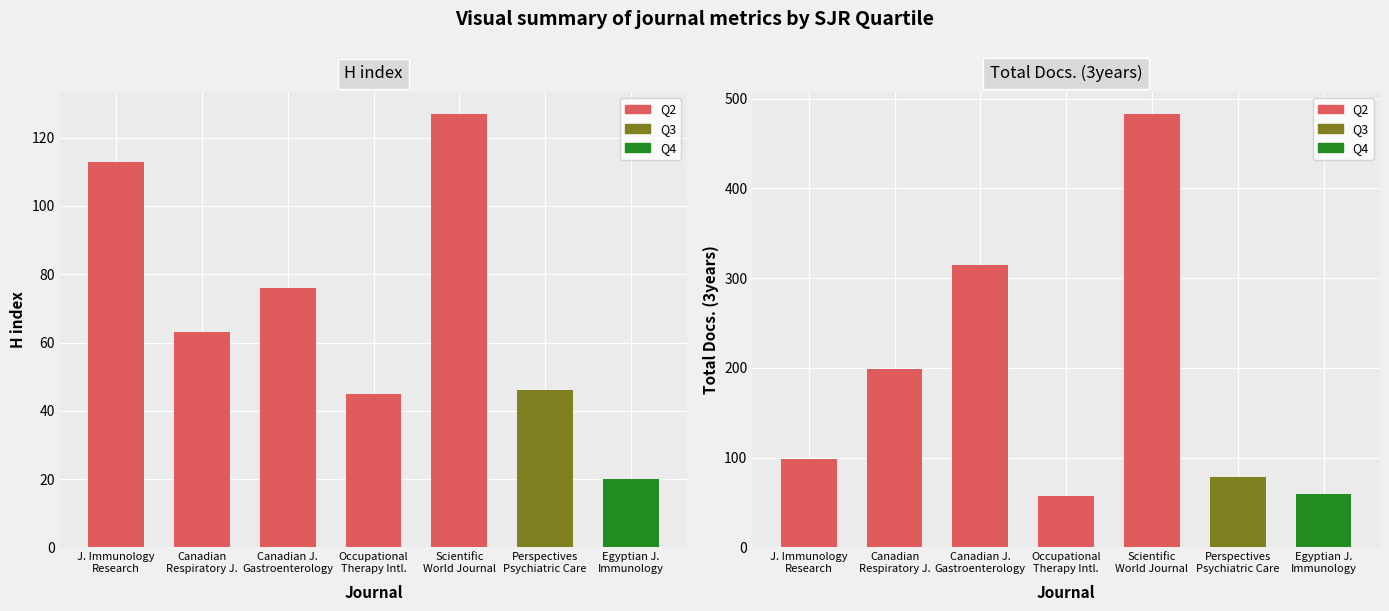

How many data points does each series have?

7